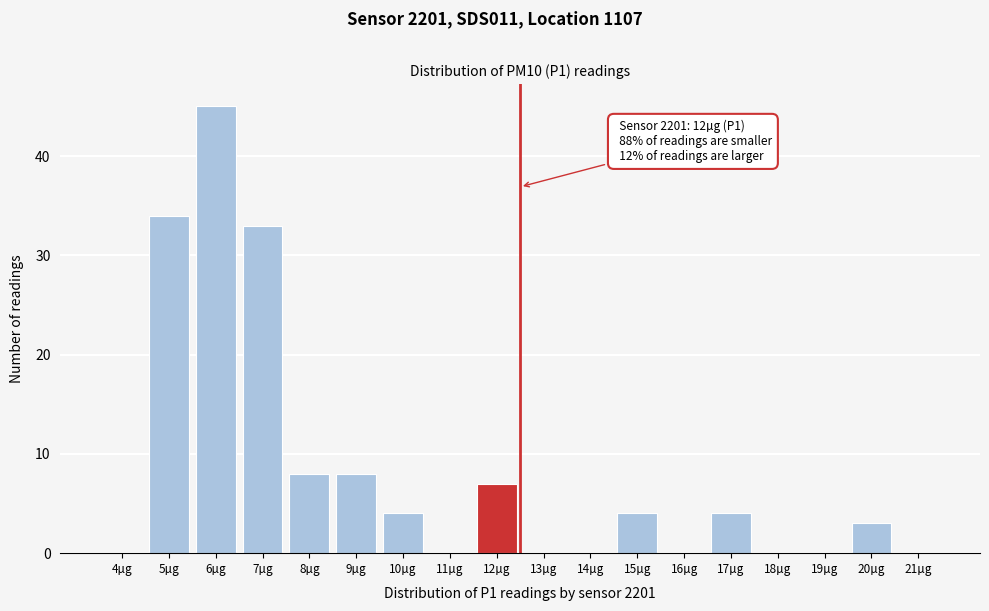

Reading left to right, what are all the values shown in this chart?

4µg=0	5µg=34	6µg=45	7µg=33	8µg=8	9µg=8	10µg=4	11µg=0	12µg=7	13µg=0	14µg=0	15µg=4	16µg=0	17µg=4	18µg=0	19µg=0	20µg=3	21µg=0